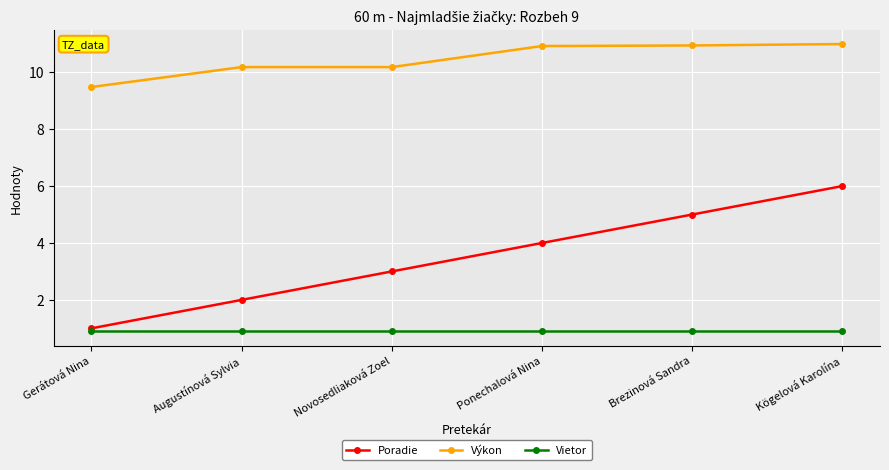

True or false: Vietor and Poradie intersect in this chart.

False